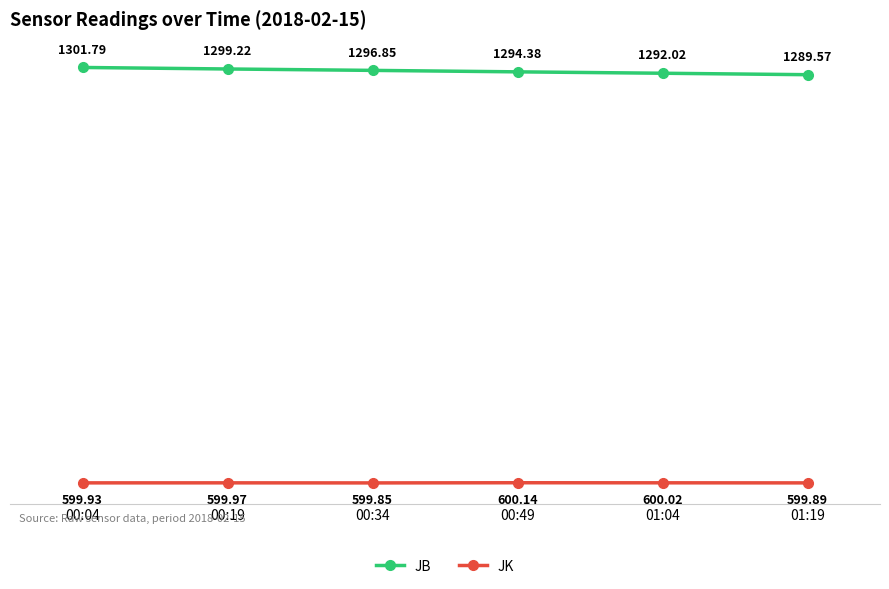

At which label is JB closest to 1295?

00:49